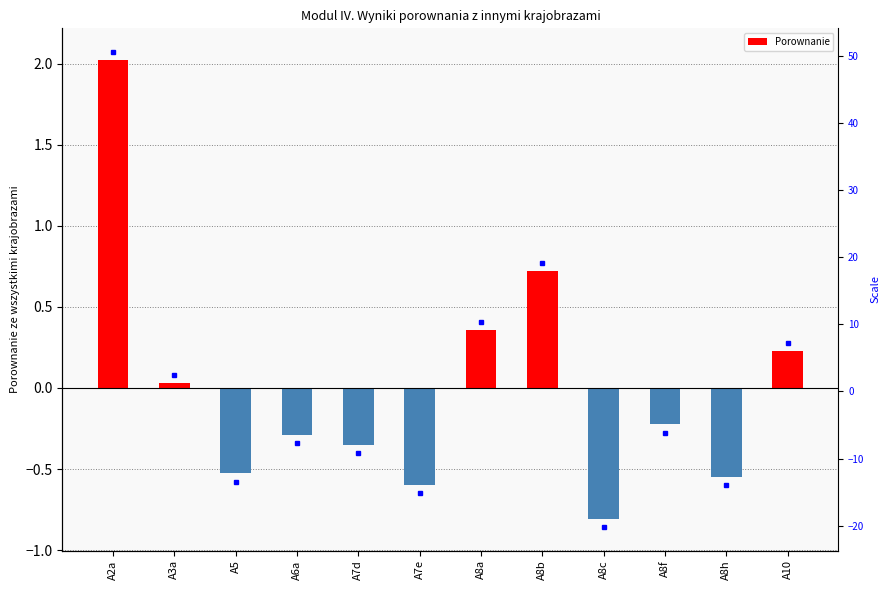

How many values are below 0?

7